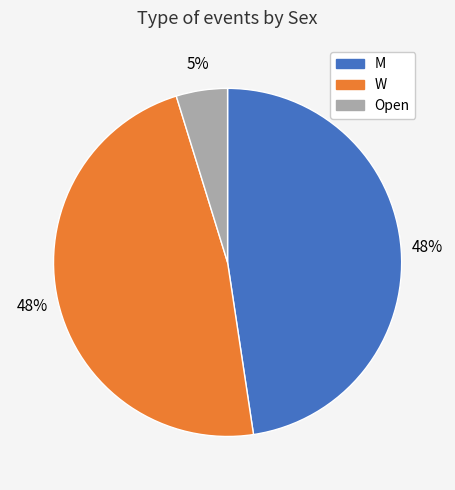

To the nearest percent, what percentage of the pie is Open?

5%